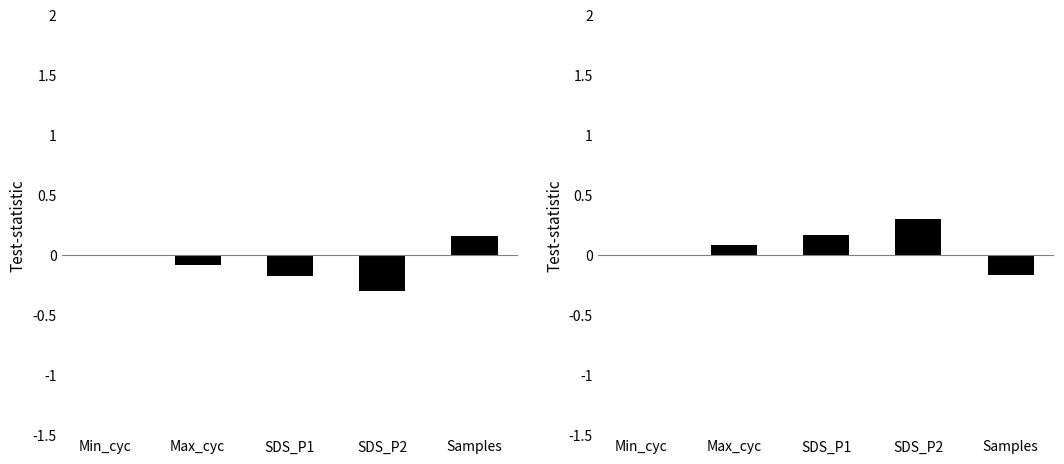

How many distinct data groups are displayed?

1